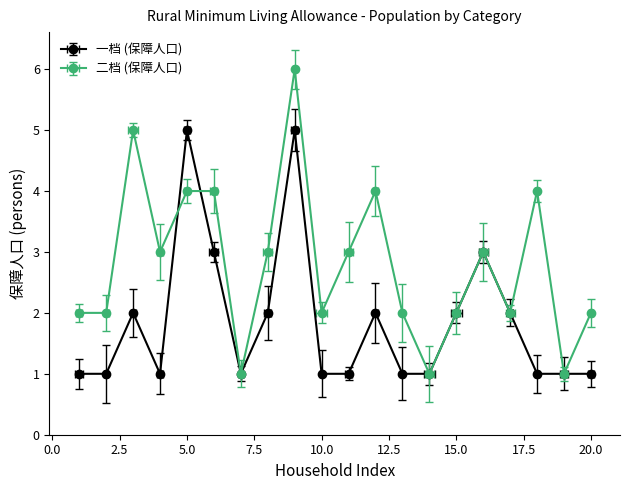

Does the chart display data point markers on the line(s)?

Yes